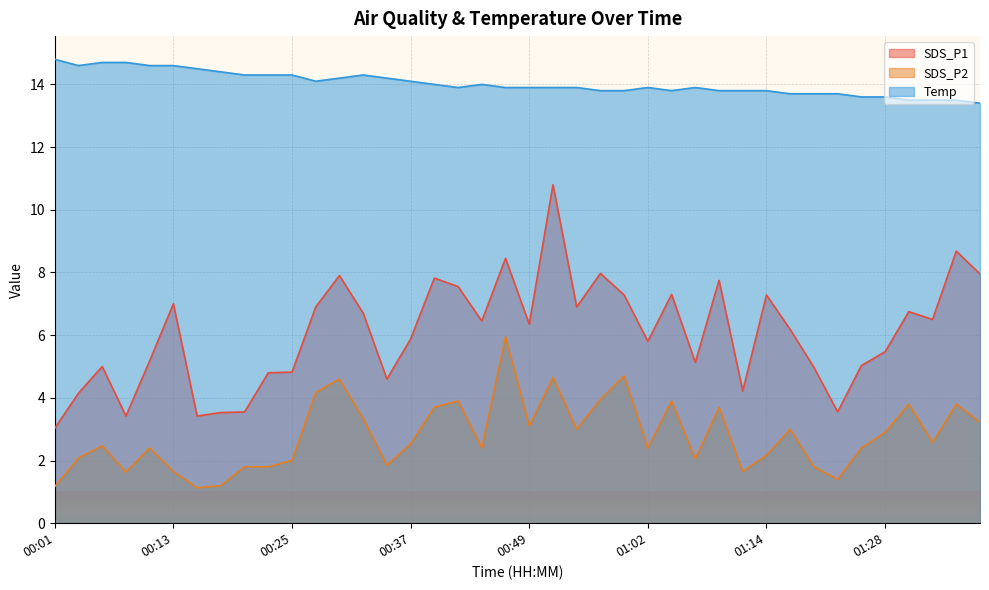

What position from the right is 00:54?

18